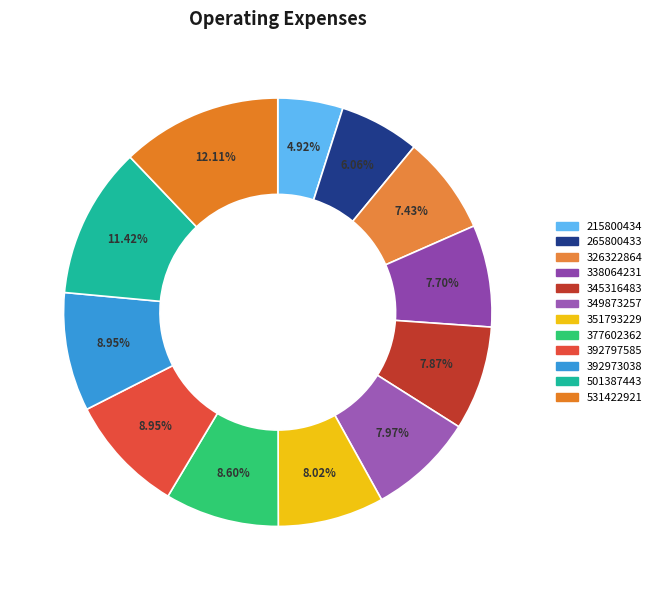

How many segments does this pie chart have?

12